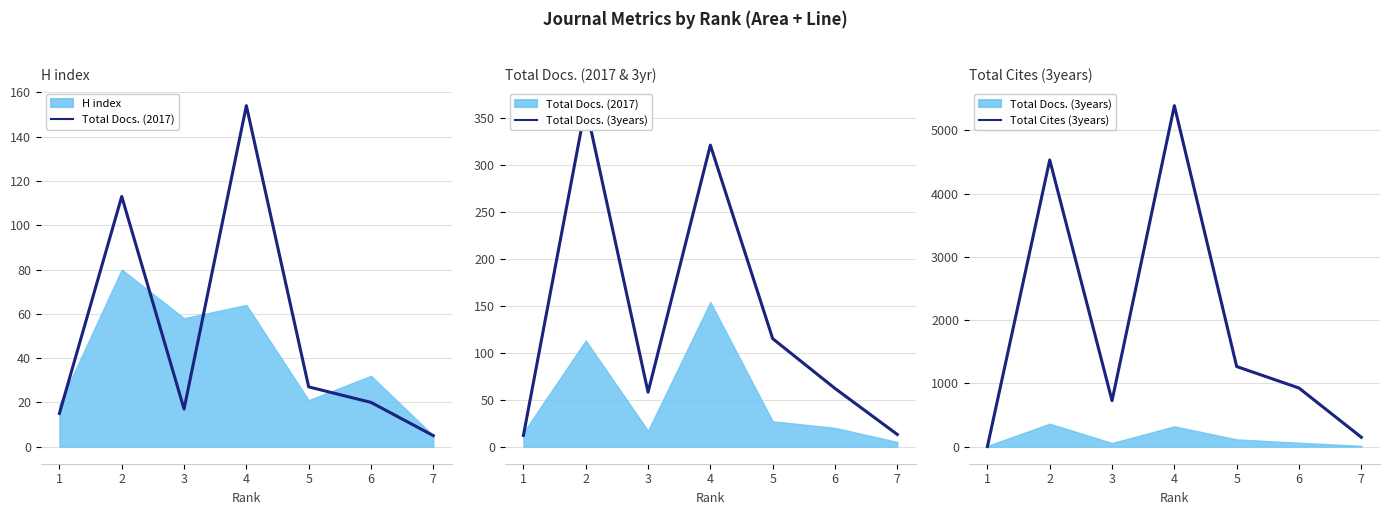

Which has a higher value, 7 or 1?

1